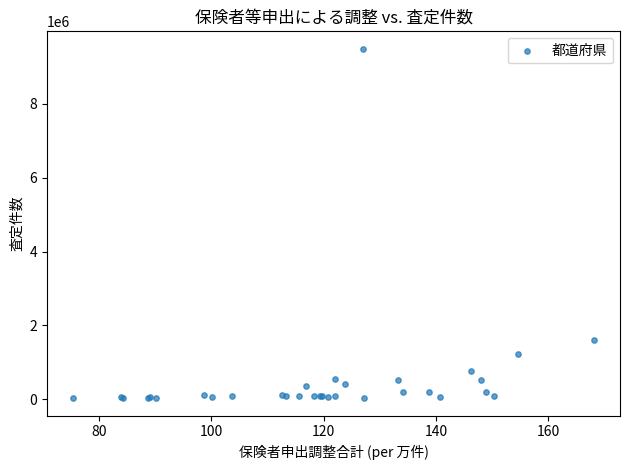

What Y value in the scatter plot is closest to 4758421?

1601370